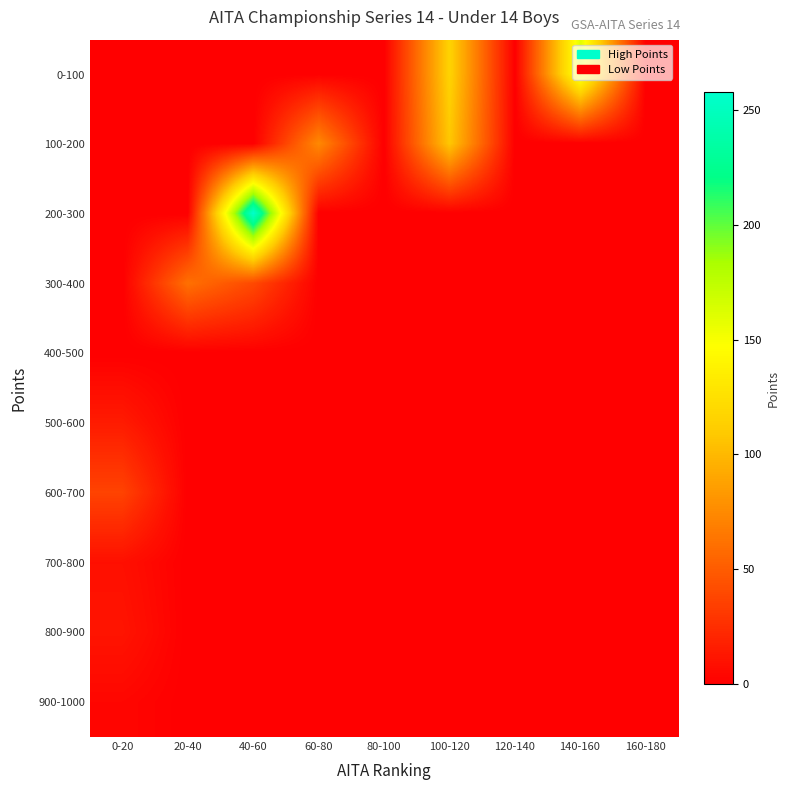

Rank the series by their maximum value, from highest to lowest.

200-300, 0-100, 100-200, 300-400, 600-700, 500-600, 800-900, 700-800, 900-1000, 400-500